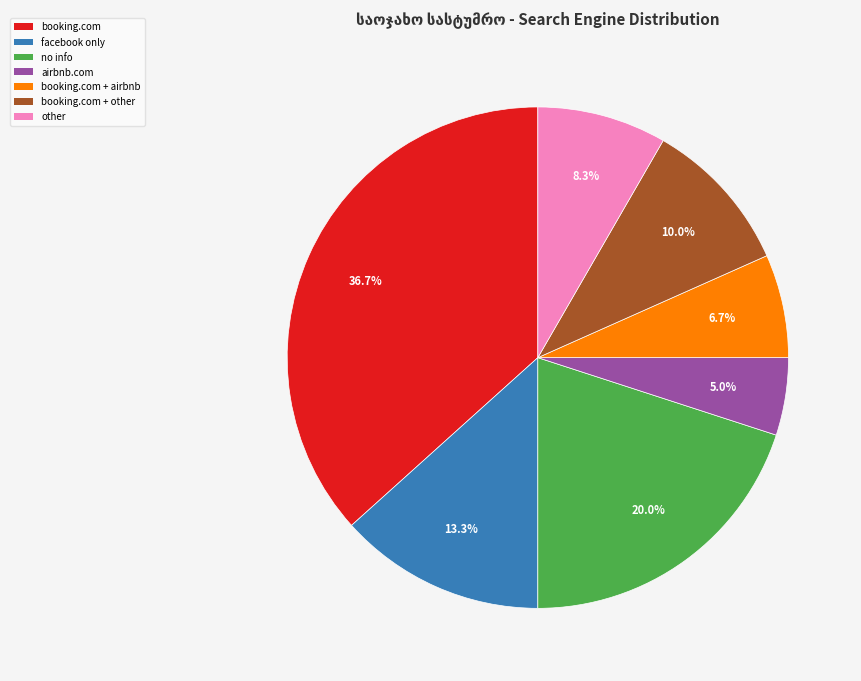

Does booking.com represent more than half of the total?

No